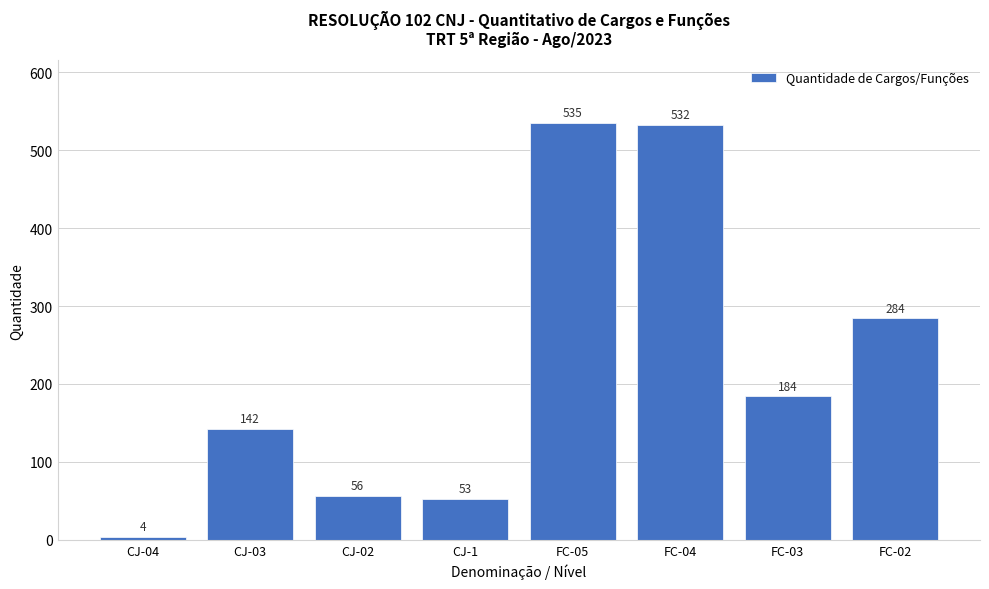

Reading left to right, list all the values displayed in this chart.

4	142	56	53	535	532	184	284